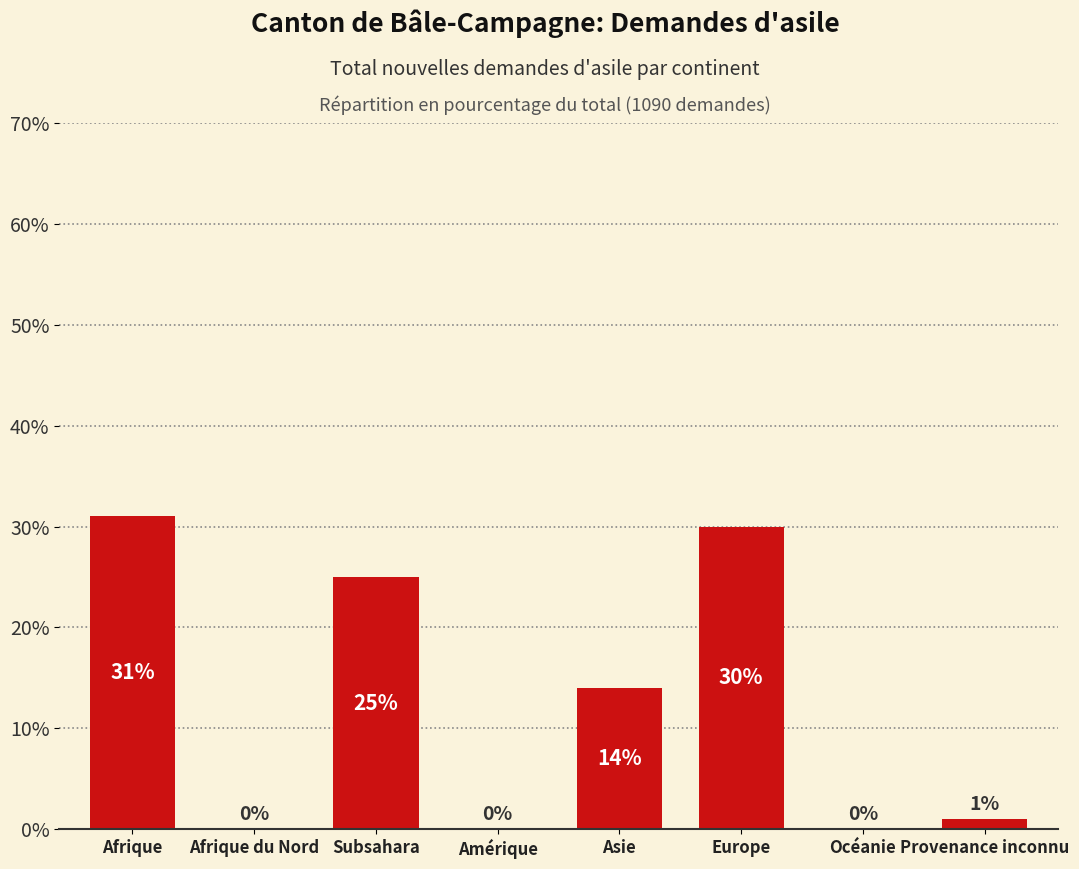

The value at Océanie is 0. True or false?

True